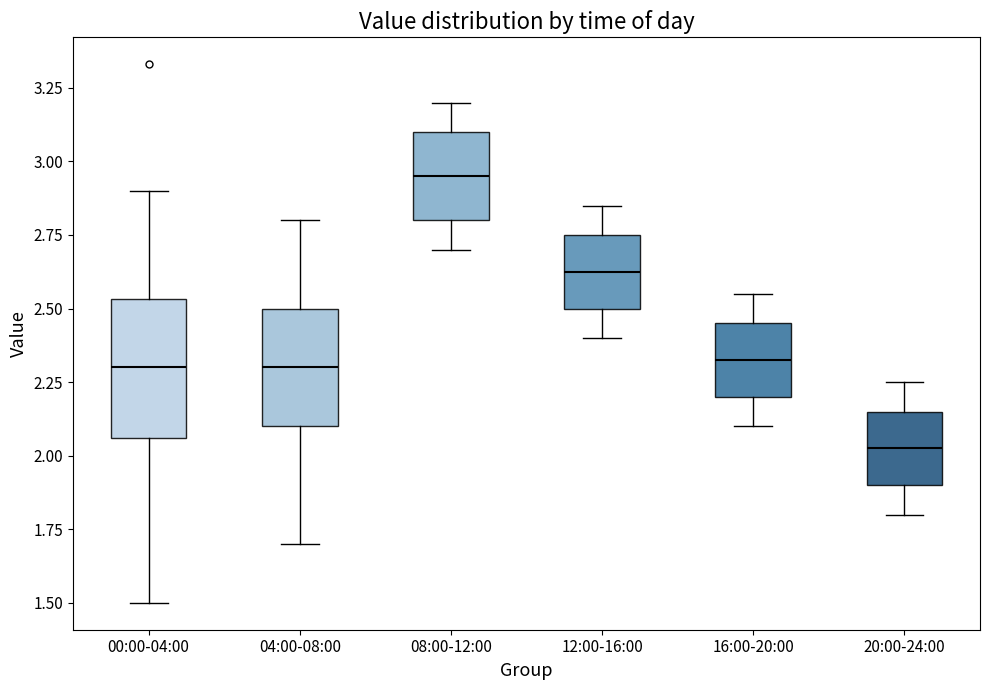

Where does the upper whisker of the box for 00:00-04:00 end on the y-axis? The values are not printed on the chart, so give them approximately, as read against the axis.

2.90